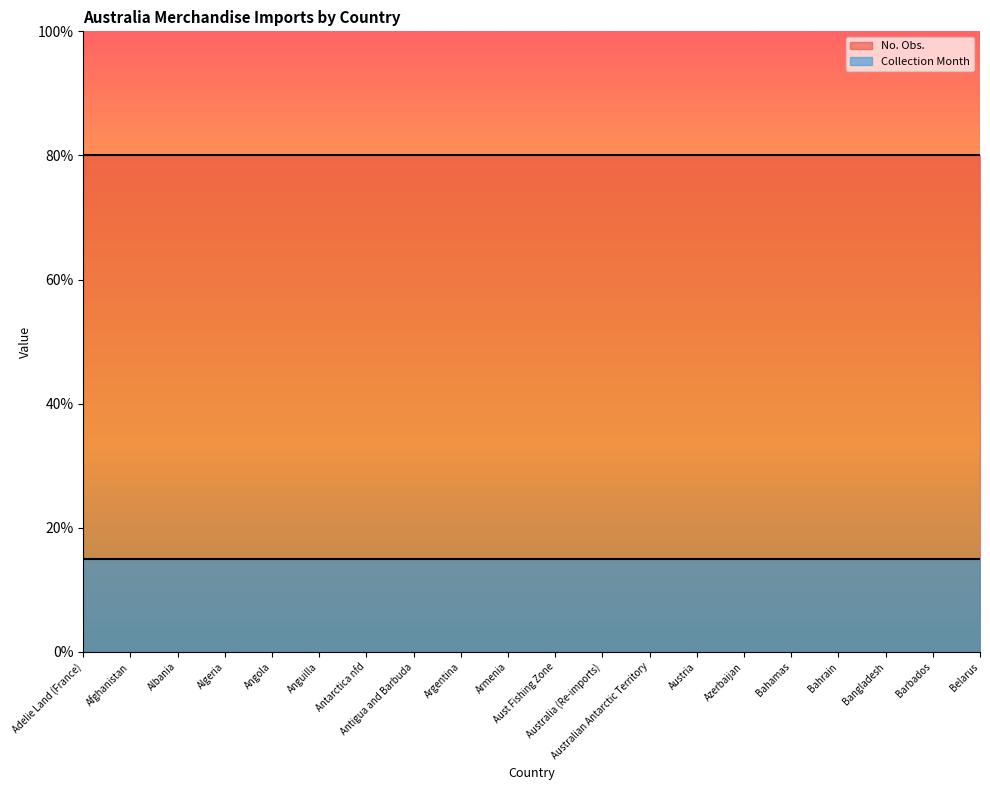

The value of Collection Month at Australian Antarctic Territory is 2. True or false?

False